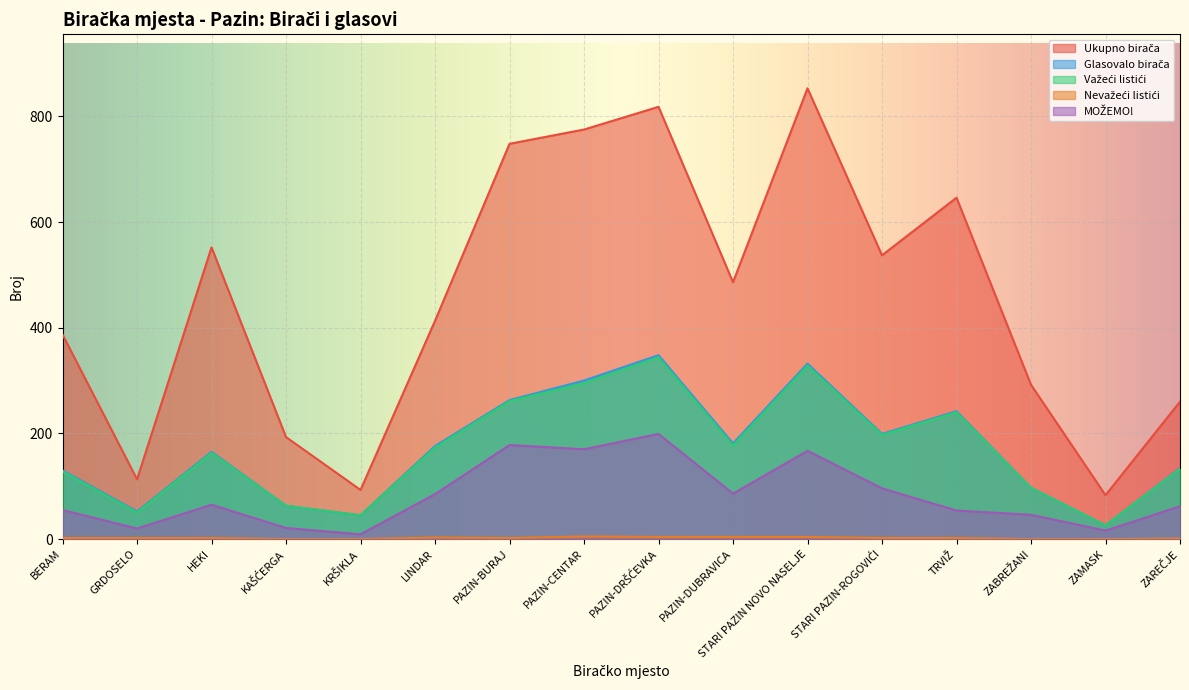

Reading left to right, extract all data points from this chart.

Ukupno birača: BERAM=387	GRDOSELO=113	HEKI=552	KAŠĆERGA=193	KRŠIKLA=93	LINDAR=413	PAZIN-BURAJ=748	PAZIN-CENTAR=775	PAZIN-DRŠĆEVKA=818	PAZIN-DUBRAVICA=486	STARI PAZIN NOVO NASELJE=853	STARI PAZIN-ROGOVIĆI=537	TRVIŽ=646	ZABREŽANI=292	ZAMASK=83	ZAREČJE=260
Glasovalo birača: BERAM=130	GRDOSELO=52	HEKI=165	KAŠĆERGA=63	KRŠIKLA=45	LINDAR=176	PAZIN-BURAJ=263	PAZIN-CENTAR=300	PAZIN-DRŠĆEVKA=348	PAZIN-DUBRAVICA=181	STARI PAZIN NOVO NASELJE=332	STARI PAZIN-ROGOVIĆI=199	TRVIŽ=242	ZABREŽANI=97	ZAMASK=26	ZAREČJE=134
Važeći listići: BERAM=128	GRDOSELO=50	HEKI=163	KAŠĆERGA=63	KRŠIKLA=45	LINDAR=173	PAZIN-BURAJ=261	PAZIN-CENTAR=295	PAZIN-DRŠĆEVKA=344	PAZIN-DUBRAVICA=177	STARI PAZIN NOVO NASELJE=328	STARI PAZIN-ROGOVIĆI=197	TRVIŽ=240	ZABREŽANI=97	ZAMASK=26	ZAREČJE=133
Nevažeći listići: BERAM=2	GRDOSELO=2	HEKI=2	KAŠĆERGA=0	KRŠIKLA=0	LINDAR=3	PAZIN-BURAJ=2	PAZIN-CENTAR=5	PAZIN-DRŠĆEVKA=4	PAZIN-DUBRAVICA=4	STARI PAZIN NOVO NASELJE=4	STARI PAZIN-ROGOVIĆI=2	TRVIŽ=2	ZABREŽANI=0	ZAMASK=0	ZAREČJE=1
MOŽEMO!: BERAM=55	GRDOSELO=20	HEKI=65	KAŠĆERGA=21	KRŠIKLA=9	LINDAR=85	PAZIN-BURAJ=178	PAZIN-CENTAR=170	PAZIN-DRŠĆEVKA=199	PAZIN-DUBRAVICA=86	STARI PAZIN NOVO NASELJE=167	STARI PAZIN-ROGOVIĆI=96	TRVIŽ=54	ZABREŽANI=46	ZAMASK=16	ZAREČJE=62